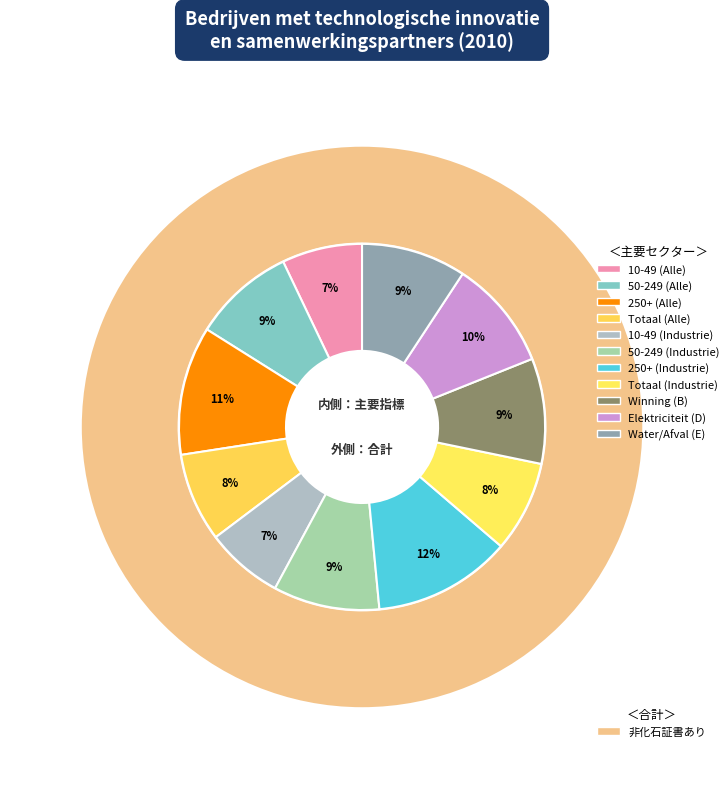

What portion of the pie excludes 50-249 (Industrie)?

90.6%